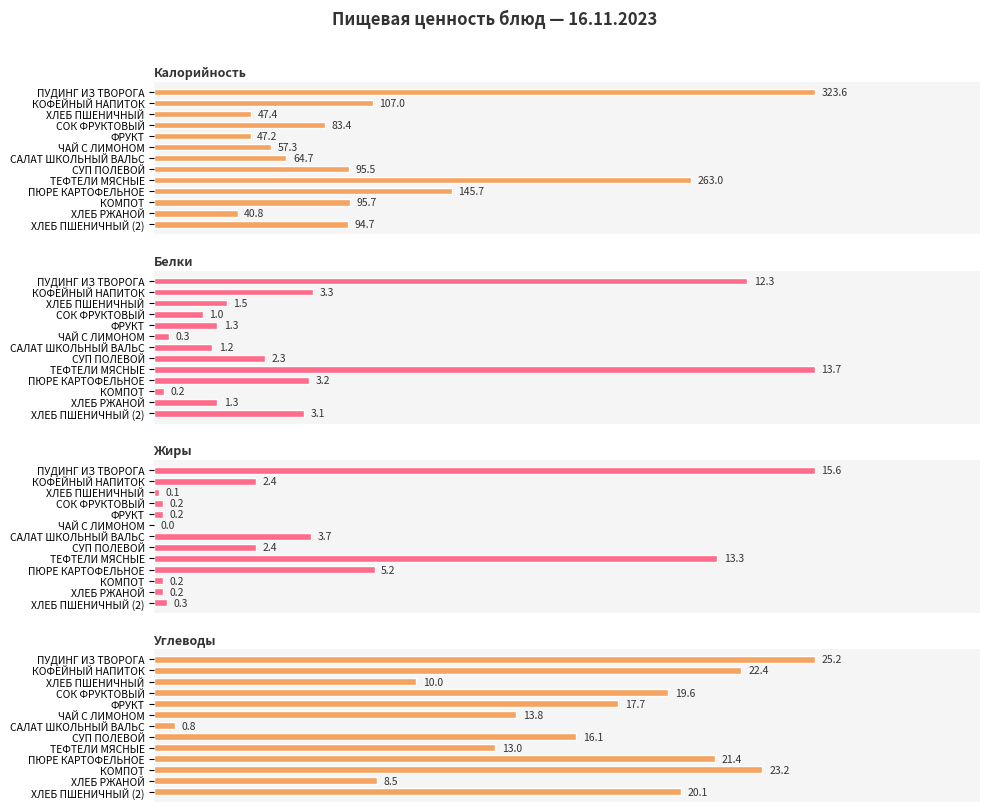

List the series in order of their peak value, lowest first.

Белки, Жиры, Углеводы, Калорийность